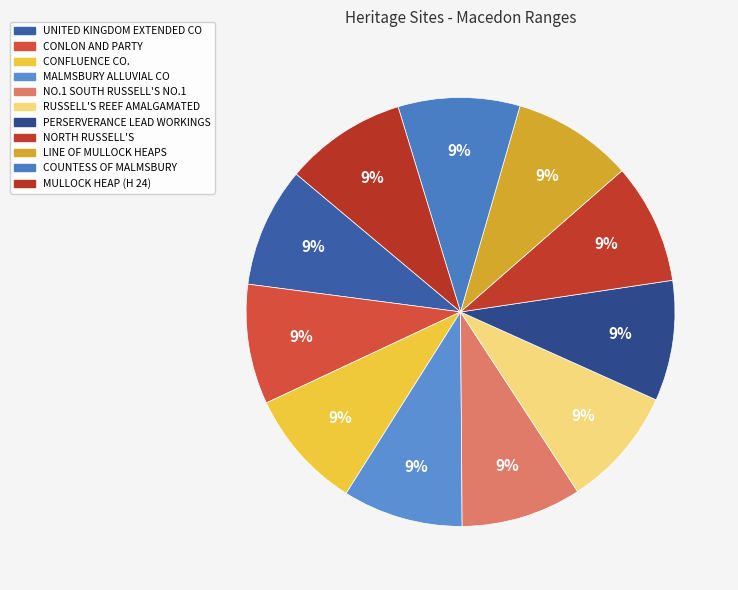

Does NORTH RUSSELL'S represent more than half of the total?

No